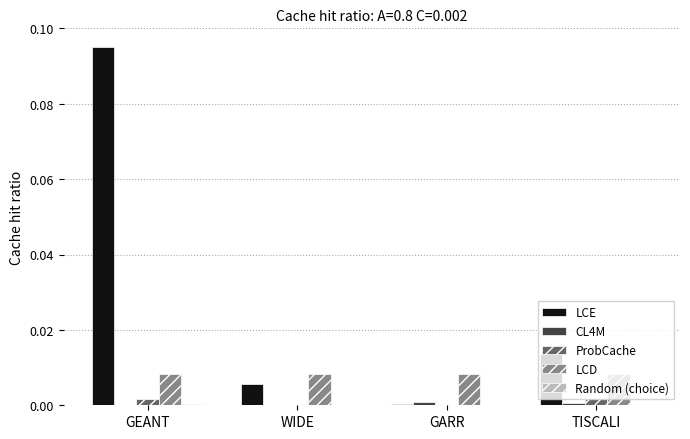

Which category has the highest value across all series?

GEANT